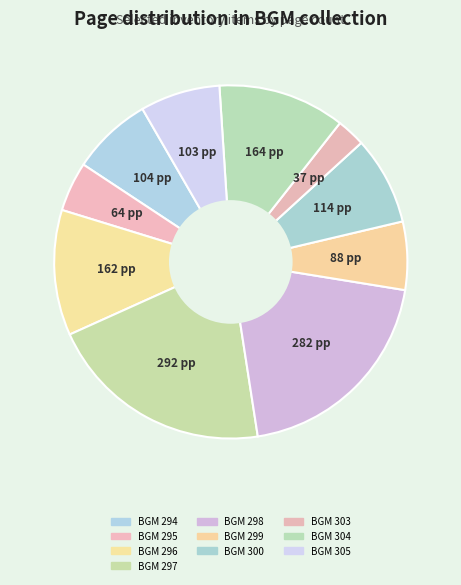

To the nearest percent, what is the difference between the BGM 299 and BGM 297 slice percentages?

14%